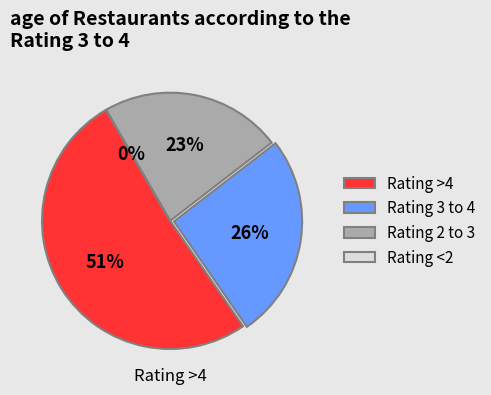

The Wed 28 slice represents 2% of the pie. True or false?

False